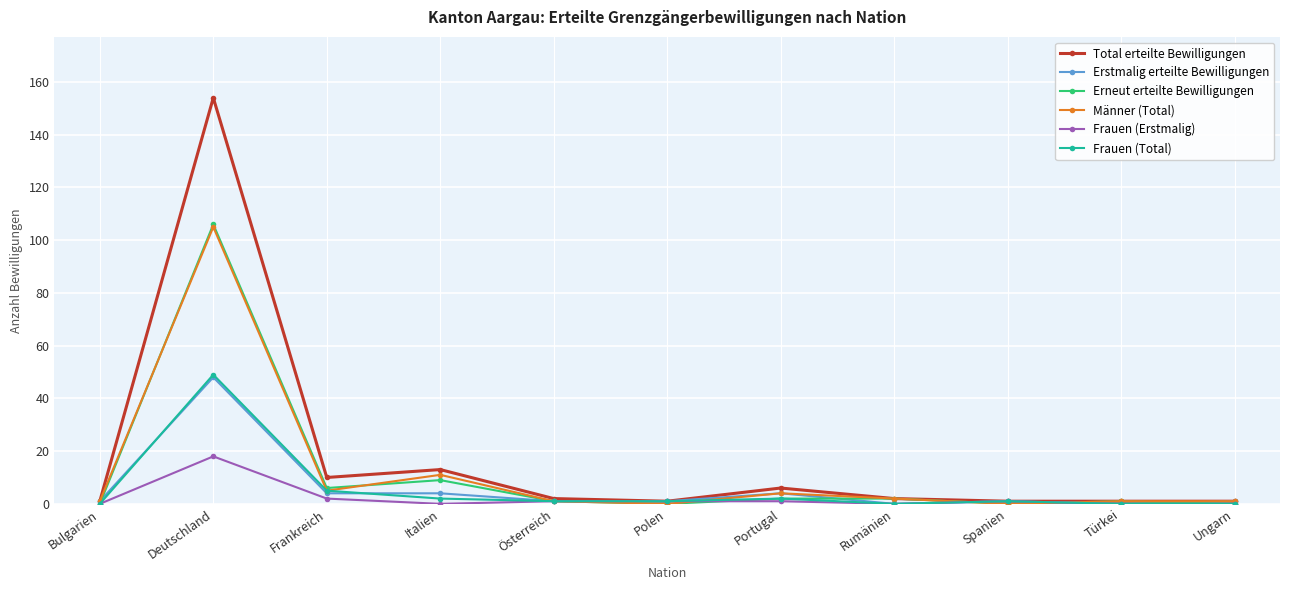

The Erneut erteilte Bewilligungen series shows -35 at Bulgarien. True or false?

False